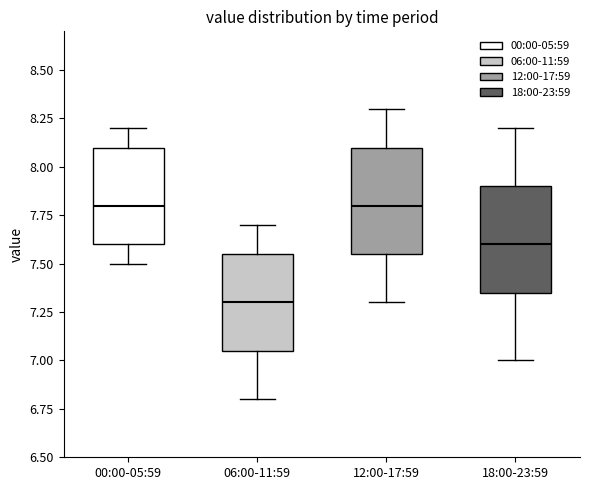

Reading left to right, read every box against the y-axis: the position of its median line, the range the box covers, and the ends of its whiskers. The values are not printed on the chart, so give them approximately, as read against the axis.

00:00-05:59: median 7.80, box 7.60 to 8.10, whiskers 7.50 to 8.20
06:00-11:59: median 7.30, box 7.05 to 7.55, whiskers 6.80 to 7.70
12:00-17:59: median 7.80, box 7.55 to 8.10, whiskers 7.30 to 8.30
18:00-23:59: median 7.60, box 7.35 to 7.90, whiskers 7.00 to 8.20